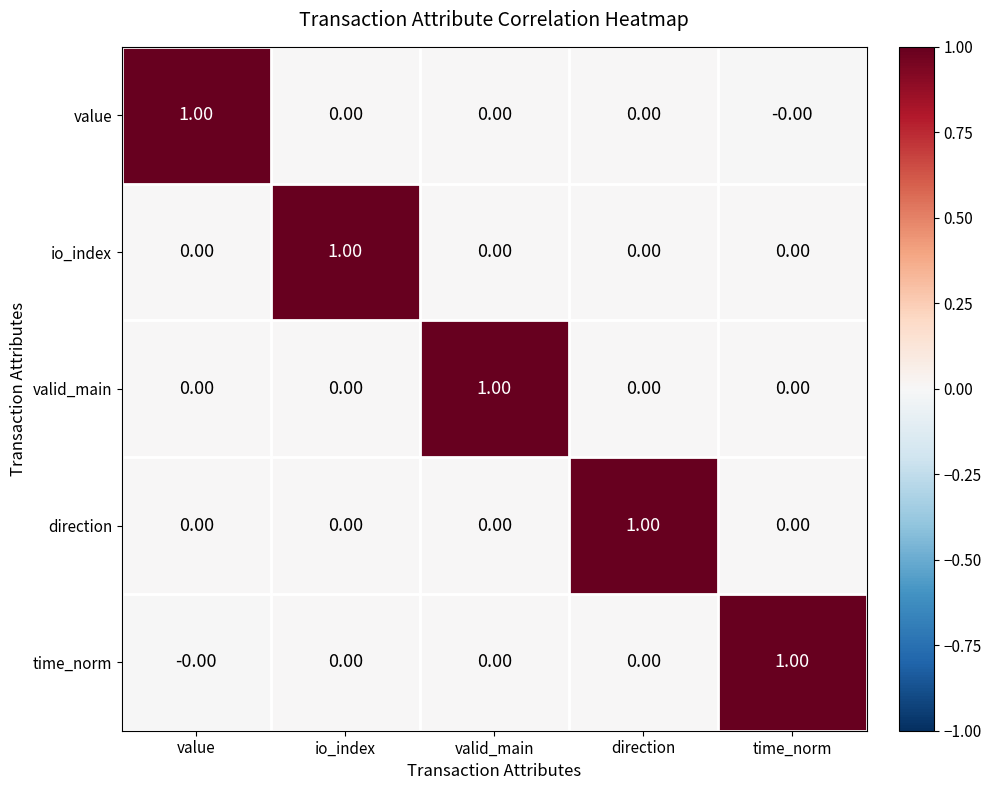

At how many categories does at least one series exceed 0?

5